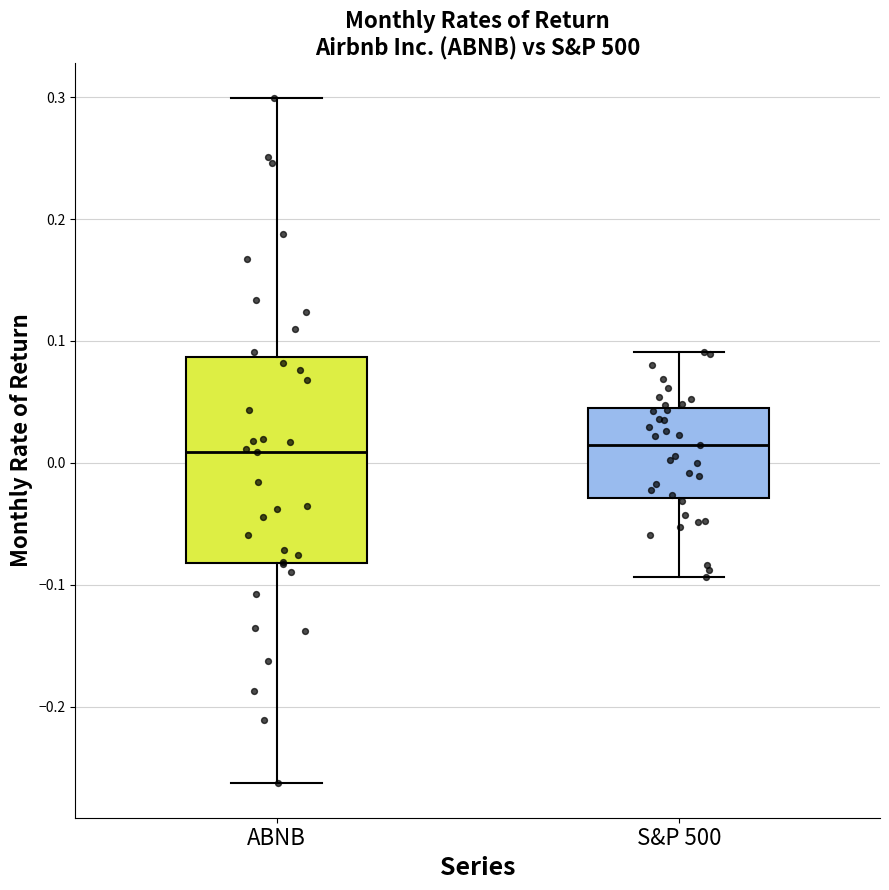

Reading left to right, read every box against the y-axis: the position of its median line, the range the box covers, and the ends of its whiskers. The values are not printed on the chart, so give them approximately, as read against the axis.

ABNB: median 0.01, box -0.08 to 0.09, whiskers -0.26 to 0.30
S&P 500: median 0.01, box -0.03 to 0.05, whiskers -0.09 to 0.09